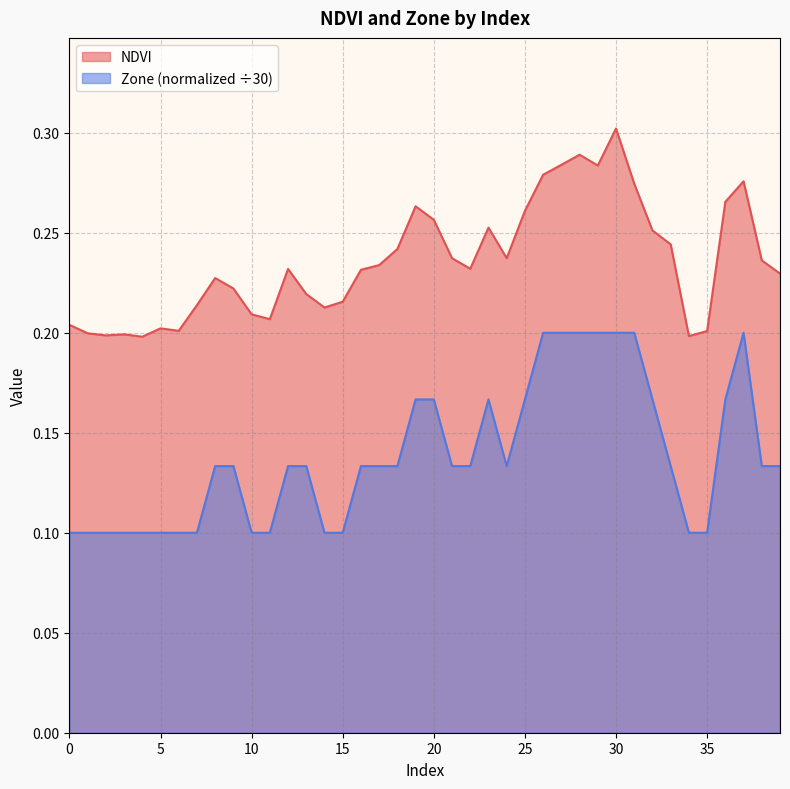

List the series in order of their peak value, highest first.

NDVI, Zone (normalized ÷30)